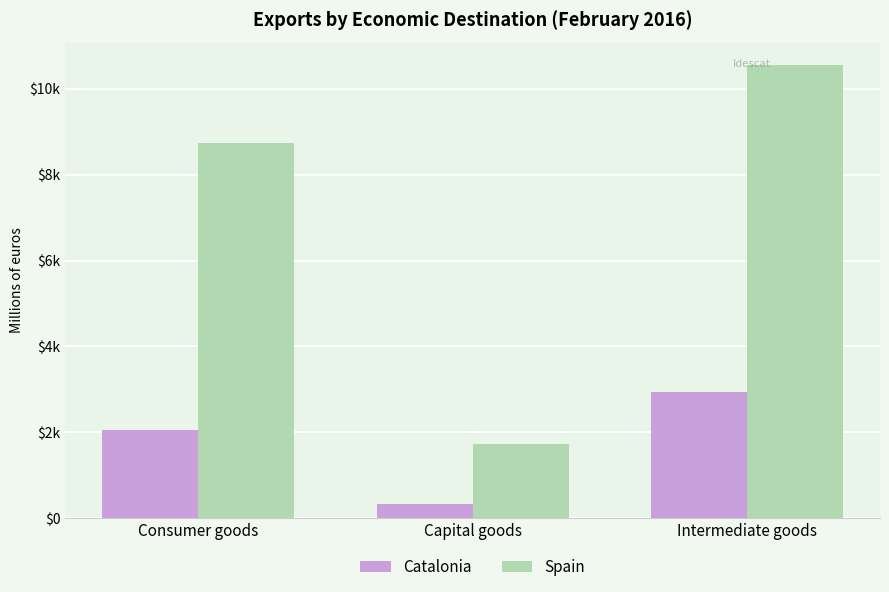

Reading left to right, list all the values displayed in this chart.

Catalonia: Consumer goods=2057.8	Capital goods=334.8	Intermediate goods=2947.8
Spain: Consumer goods=8744.9	Capital goods=1739.1	Intermediate goods=10546.0